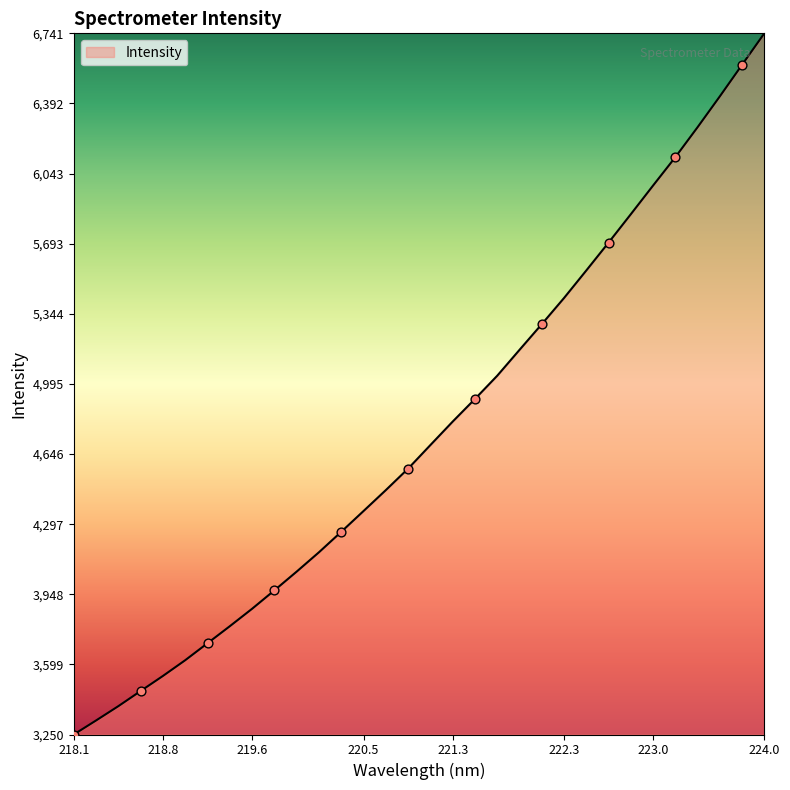

What is the difference between the maximum and minimum values?

3490.5